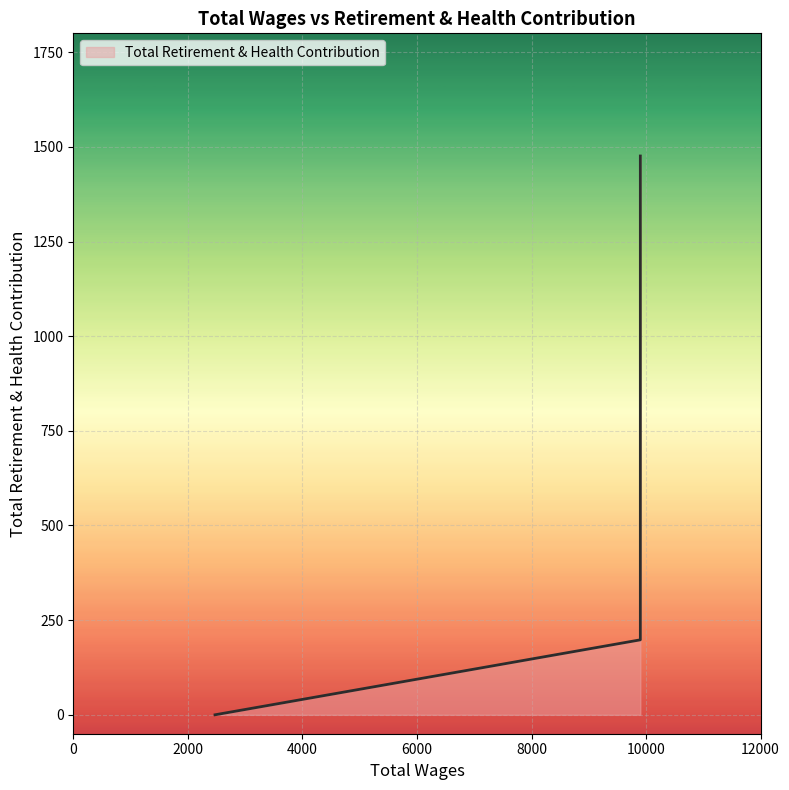

Count the number of values greater than 1278.

2